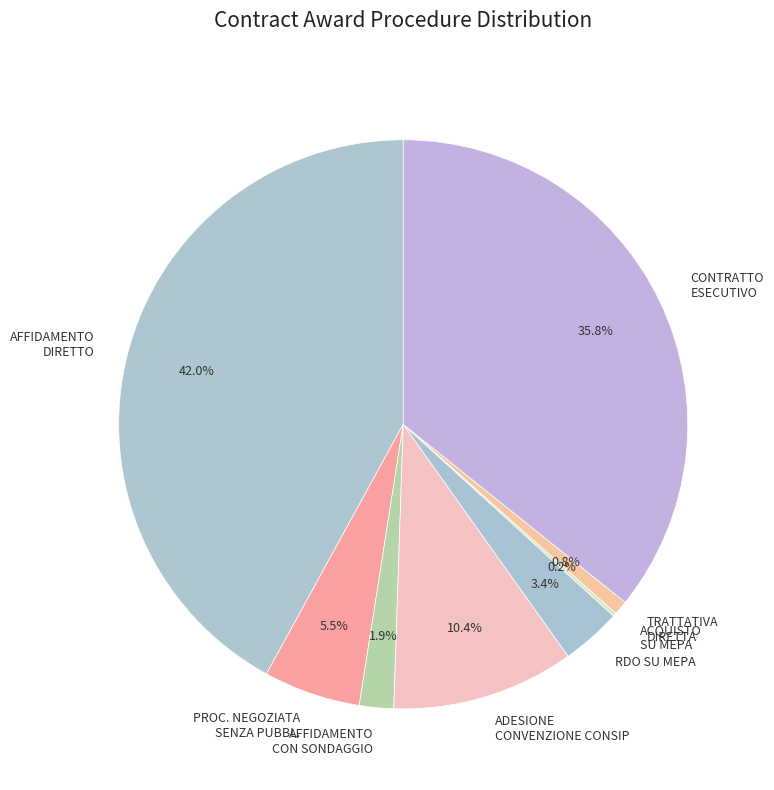

How many segments does this pie chart have?

8